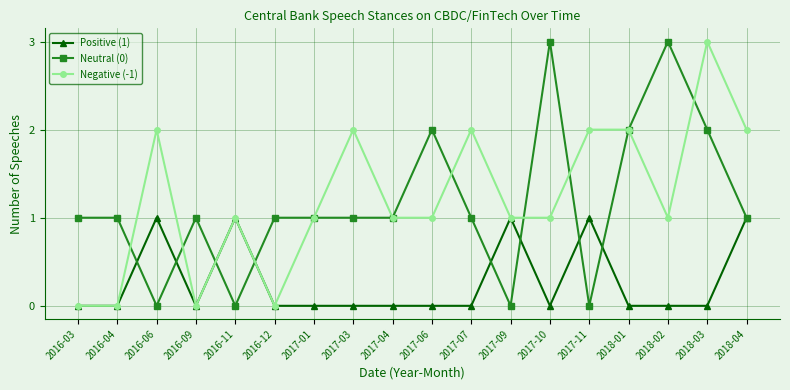

What is the maximum value shown in the chart?

3